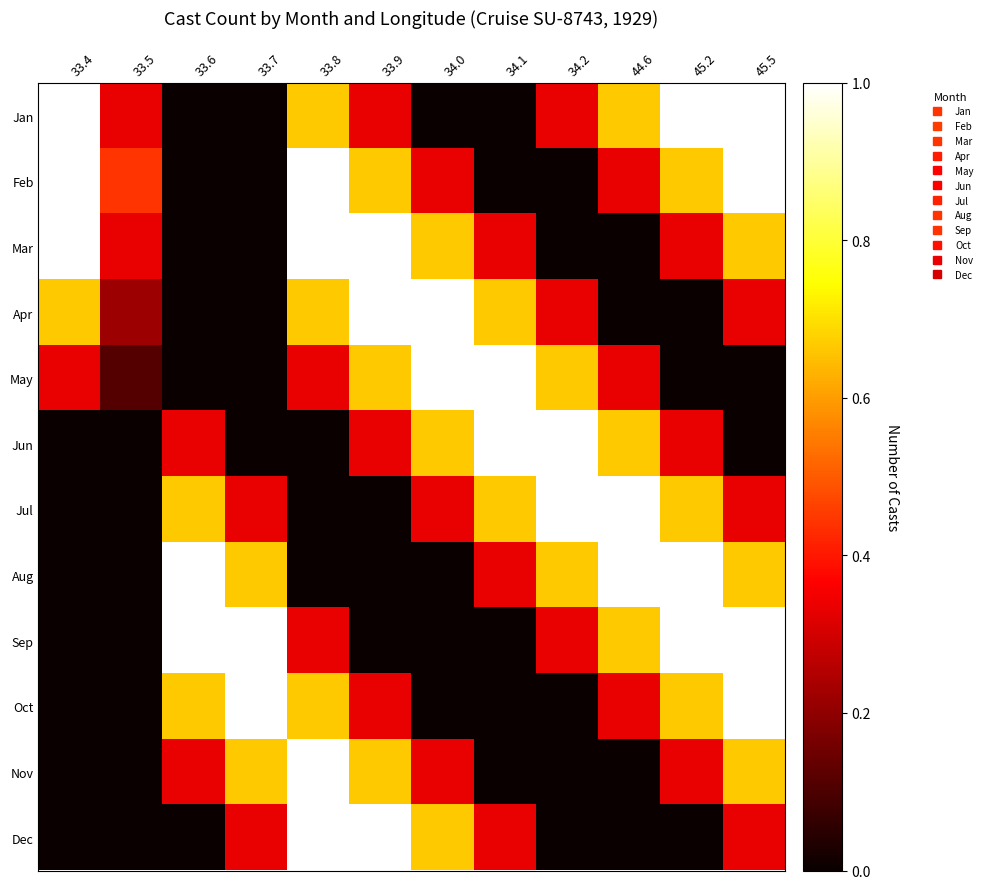

Between 45.2 and 33.7, which is larger?

45.2